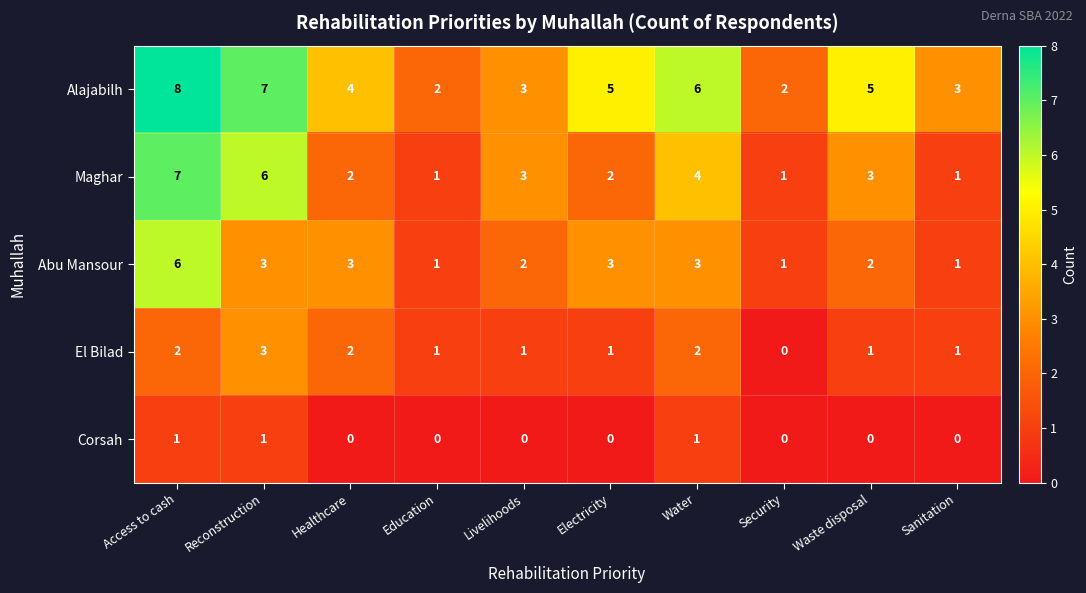

How many Corsah values are between 0 and 1?

10